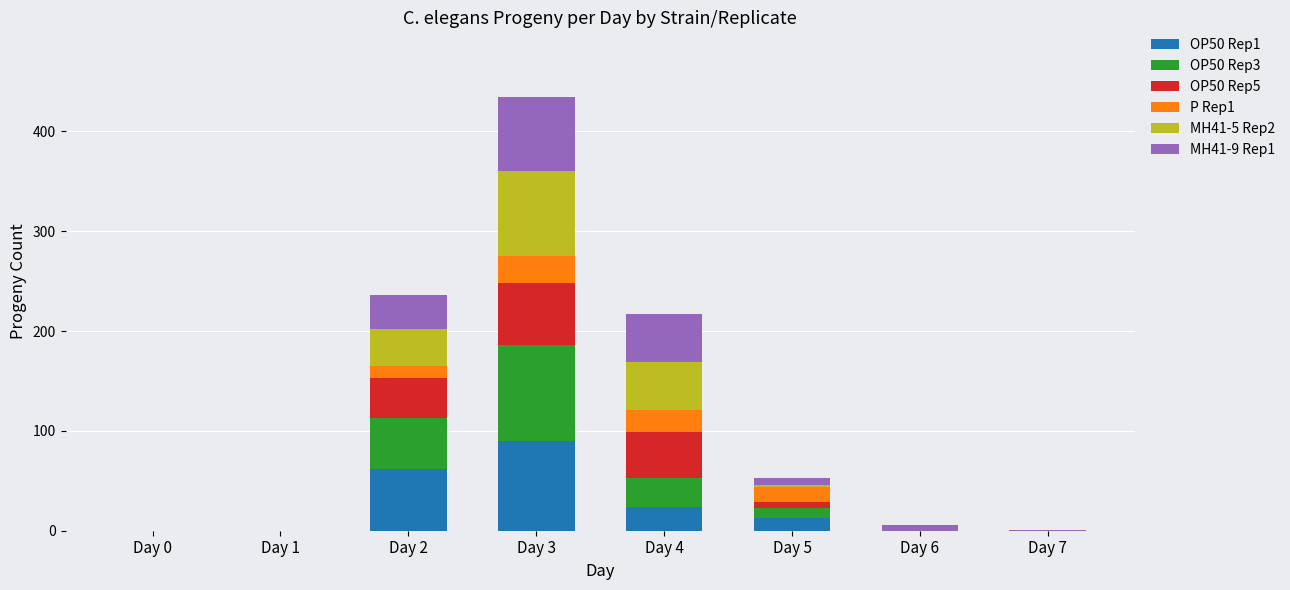

Are the bars grouped side by side (vs. stacked)?

No